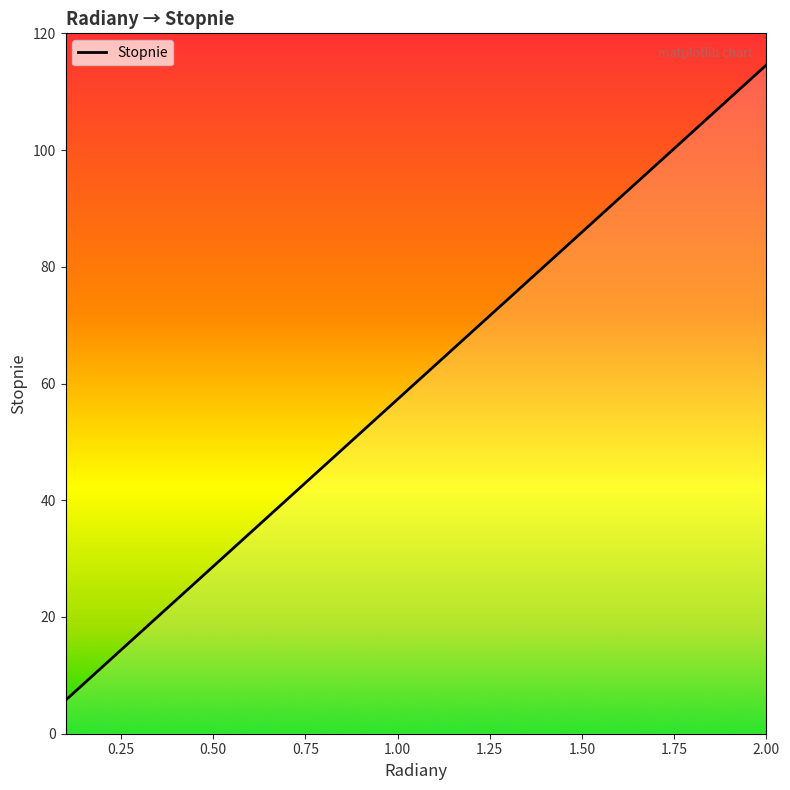

True or false: the data has more than 1 interior local peaks.

False